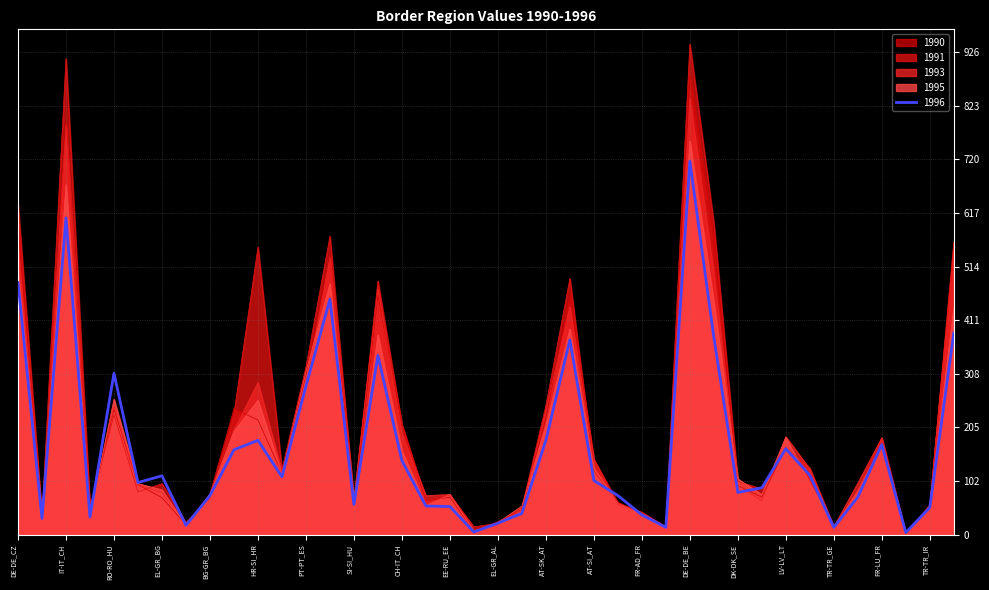

How many interior local valleys does the 1993 series have?

11